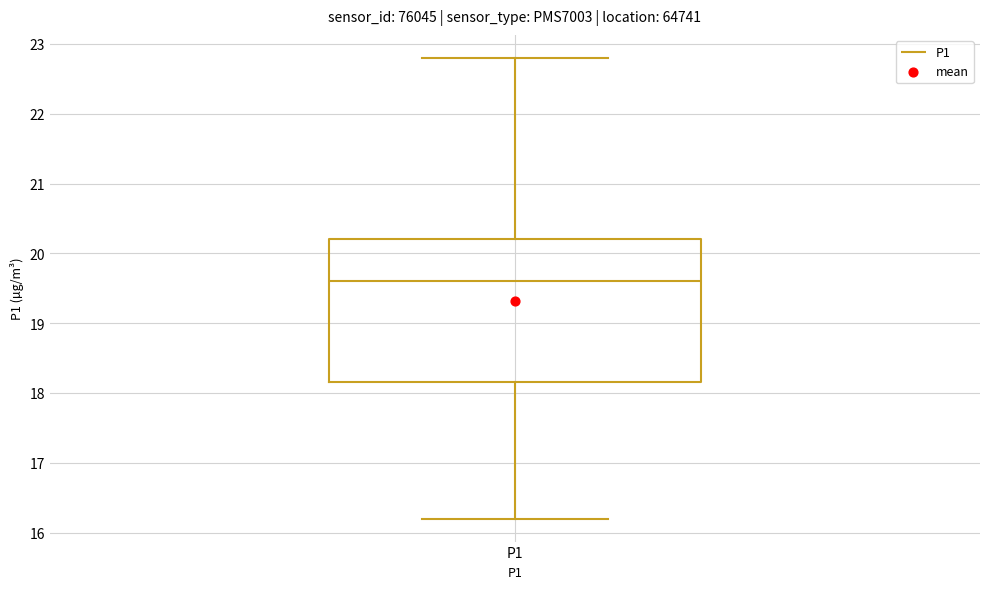

Transcribe this box plot: give where the median line is, the range the box spans, and where the two whiskers end, as read against the y-axis. The values are not printed on the chart, so give them approximately, as read against the axis.

median 19.6, box 18.2 to 20.2, whiskers 16.2 to 22.8